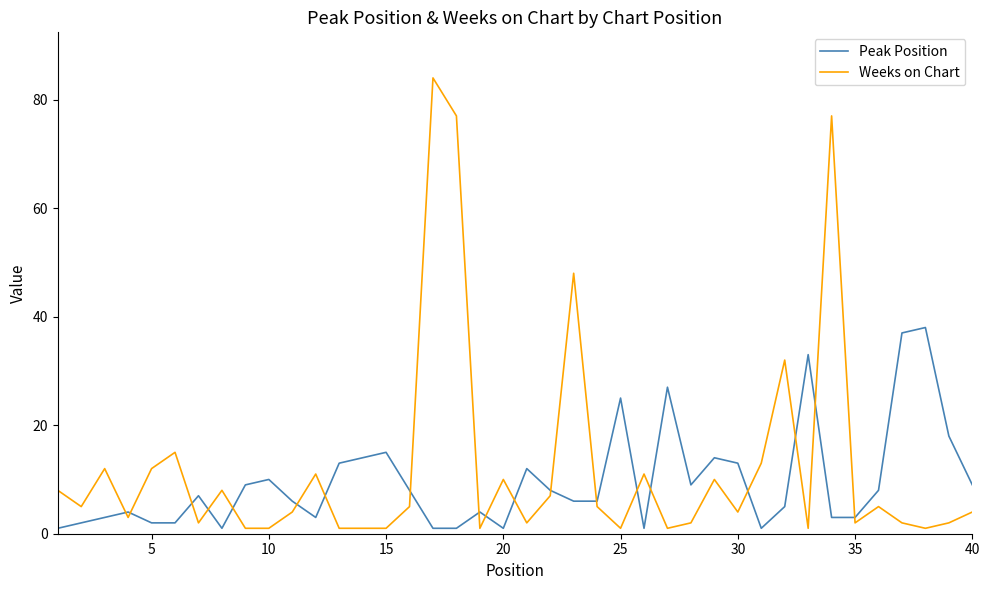

Which series has the largest range (max minus min)?

Weeks on Chart